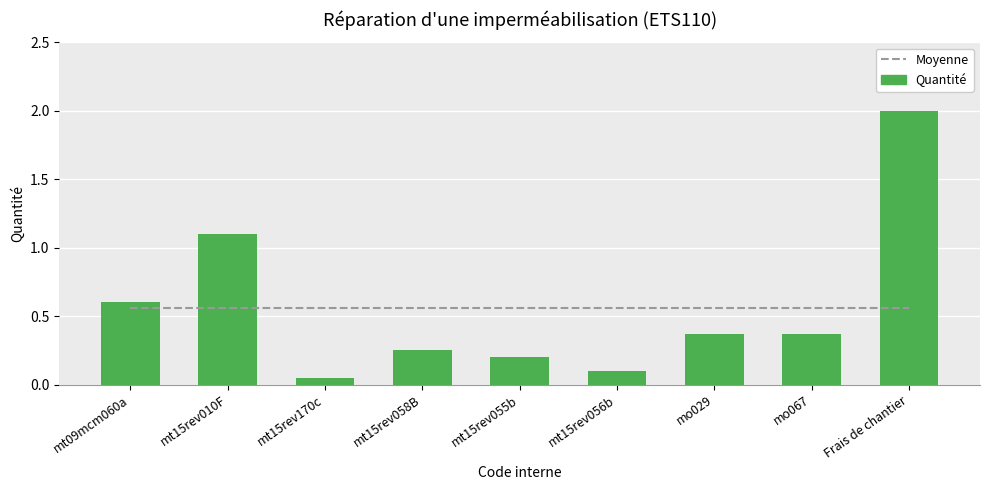

Rank the categories by Quantité value from lowest to highest.

mt15rev170c, mt15rev056b, mt15rev055b, mt15rev058B, mo029, mo067, mt09mcm060a, mt15rev010F, Frais de chantier